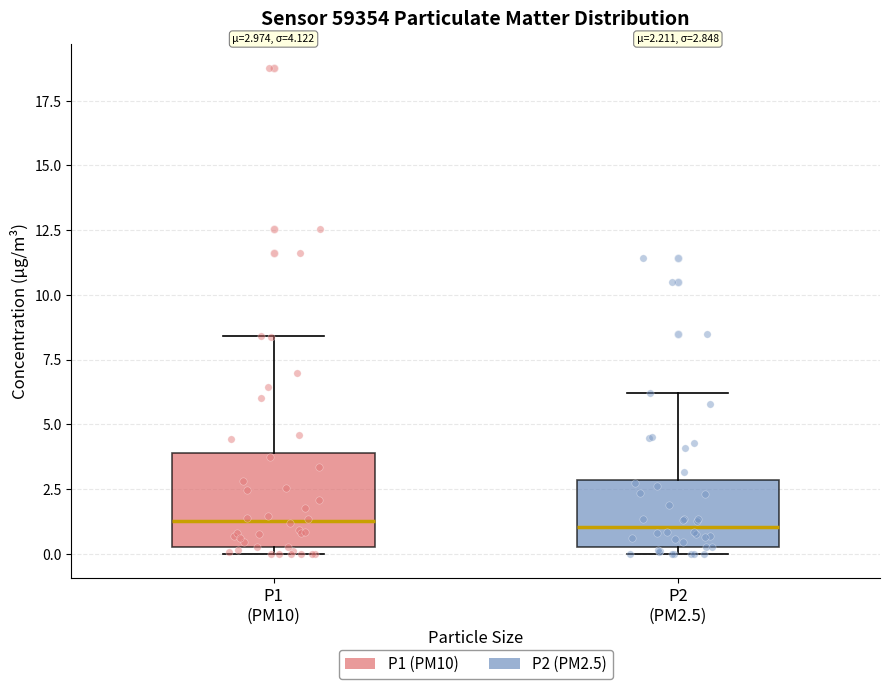

Comparing the boxes themselves (not the whiskers), which one is the tallest?

P1 (PM10)